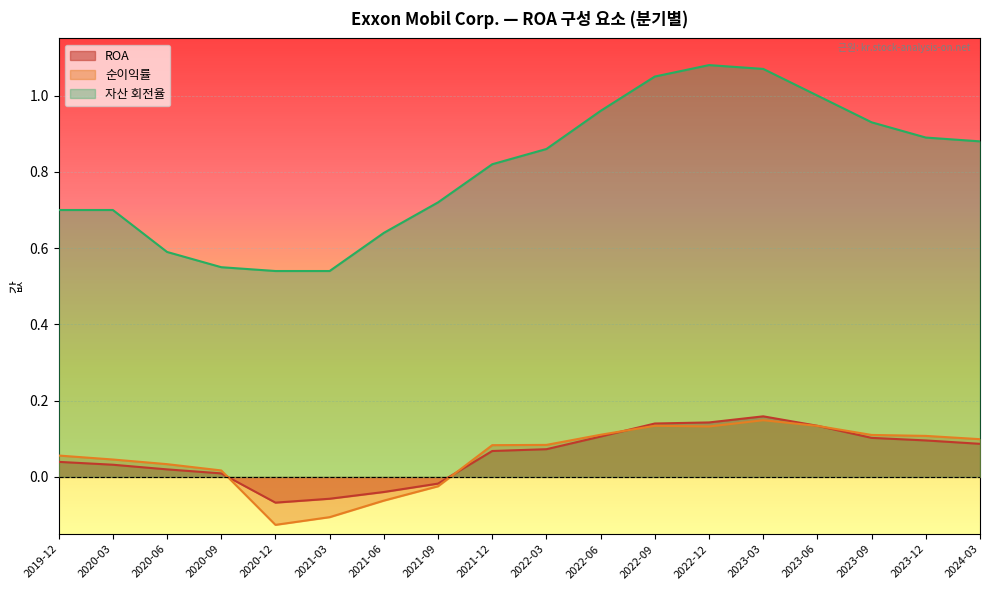

Is it true that 자산 회전율 equals 0.9 at 2020-06?

False